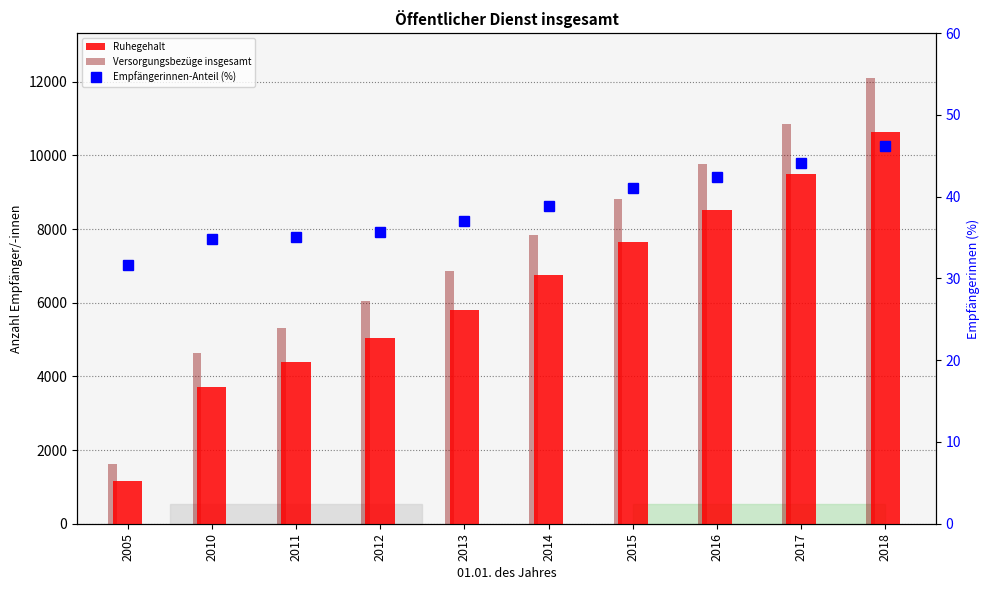

True or false: Empfängerinnen-Anteil (%) has a value of 18.7 at 2014.

False